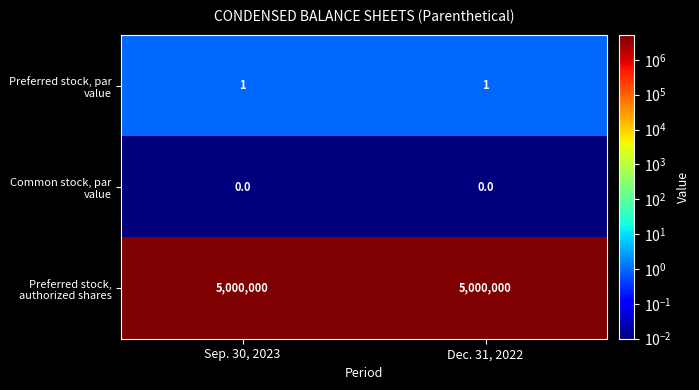

True or false: Preferred stock, par value has a value of 1 at Dec. 31, 2022.

True